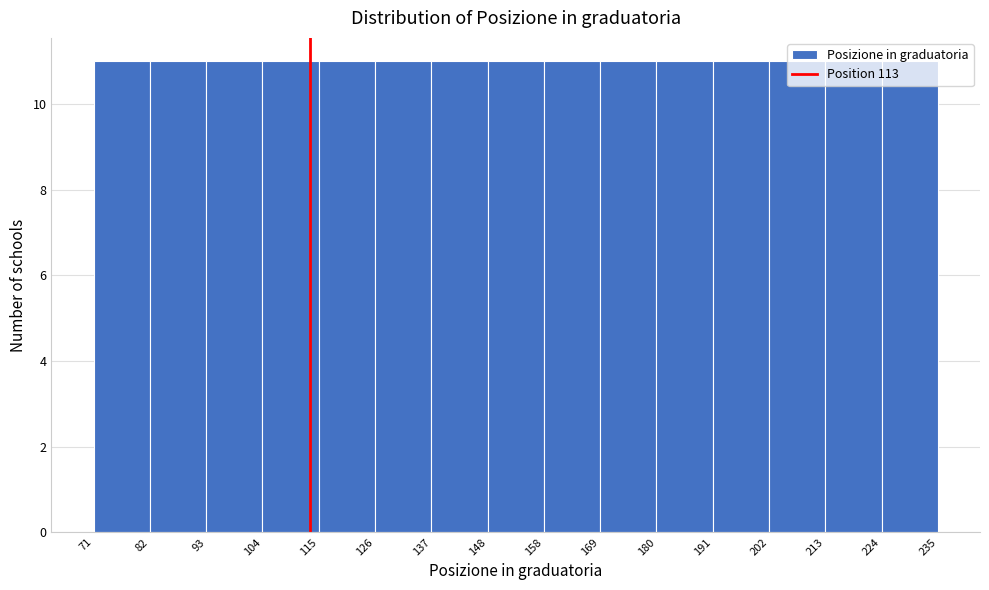

Reading left to right, list every bar in this chart as the range it spans on the x-axis followed by its height. The values are not printed on the chart, so give them approximately, as read against the axis.

71 to 82: 11
82 to 93: 11
93 to 104: 11
104 to 115: 11
115 to 126: 11
126 to 137: 11
137 to 148: 11
148 to 158: 11
158 to 169: 11
169 to 180: 11
180 to 191: 11
191 to 202: 11
202 to 213: 11
213 to 224: 11
224 to 235: 11